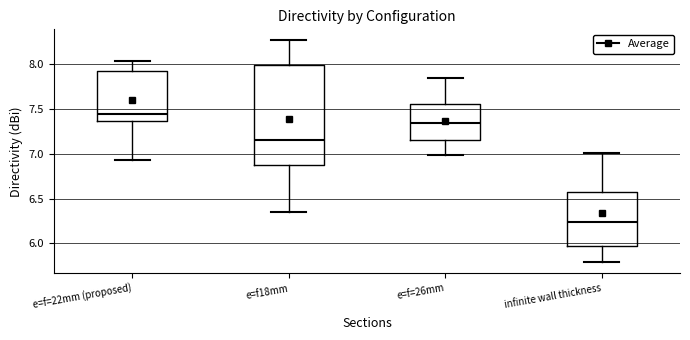

Where does the median line of the box for infinite wall thickness sit on the y-axis? The values are not printed on the chart, so give them approximately, as read against the axis.

6.25